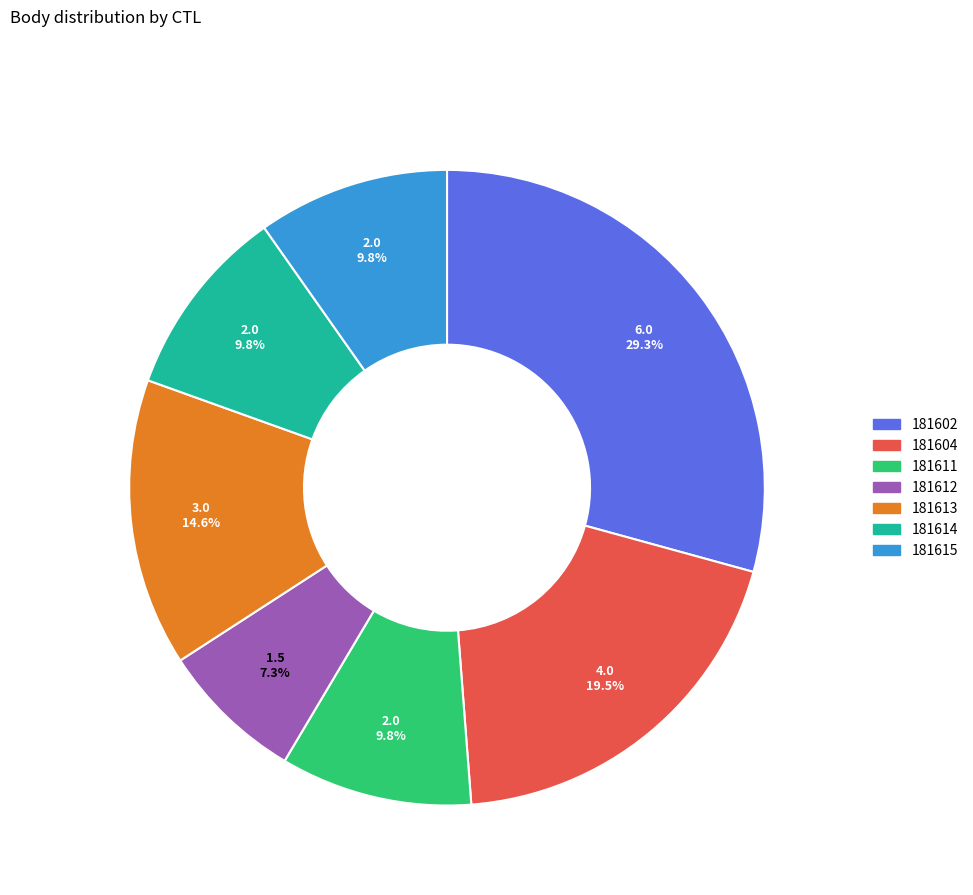

Which category has the smallest portion of the pie?

181612